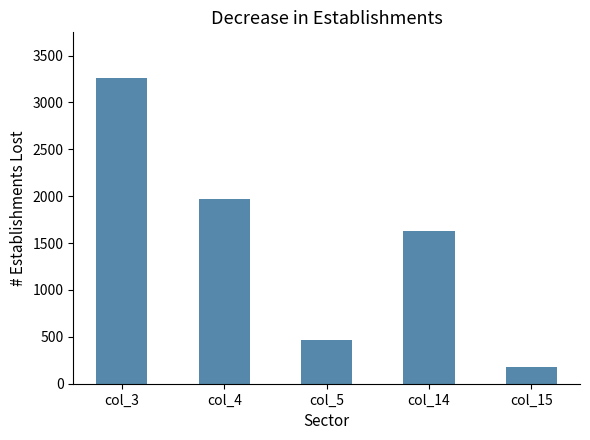

How many bars are there in total?

5